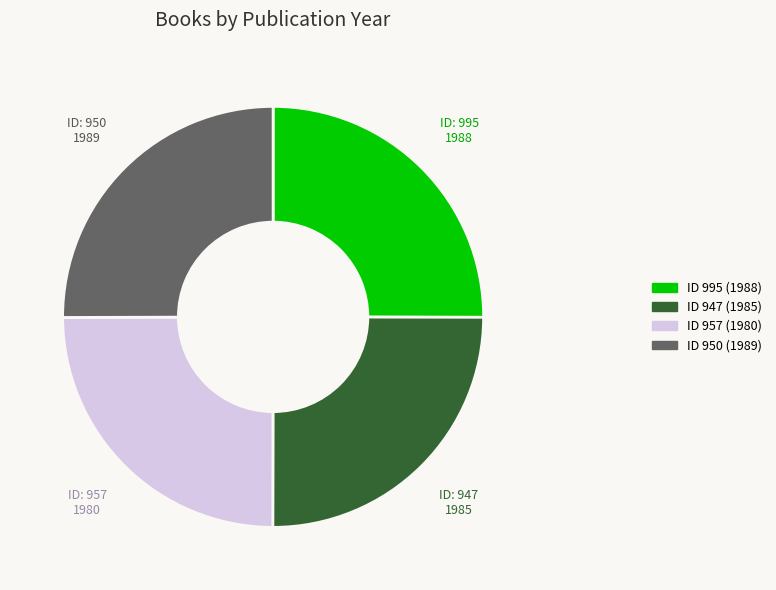

Approximately how many times larger is the value at ID 957 (1980) compared to ID 950 (1989)?

1.0